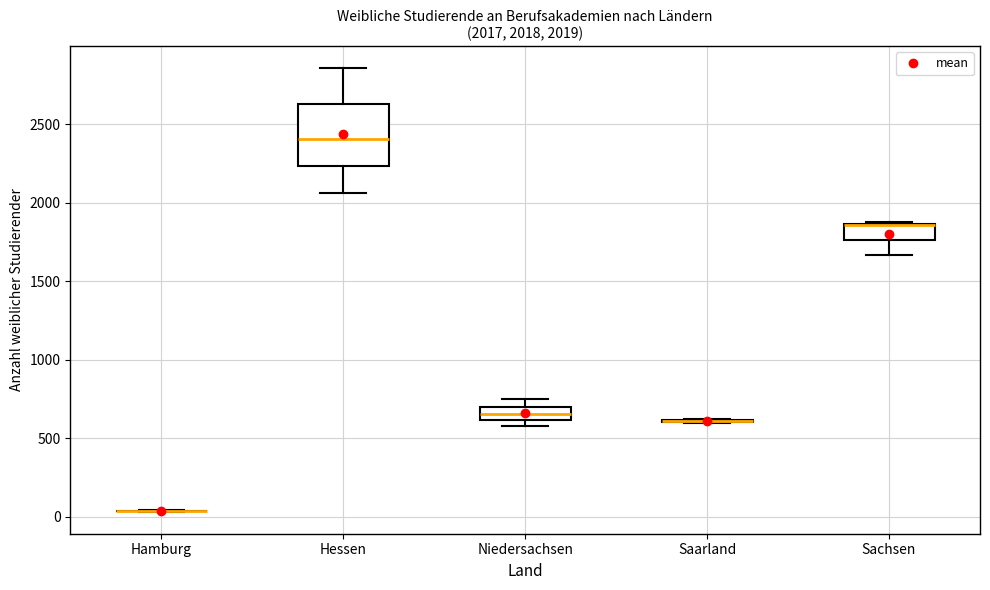

Comparing the boxes themselves (not the whiskers), which one is the tallest?

Hessen